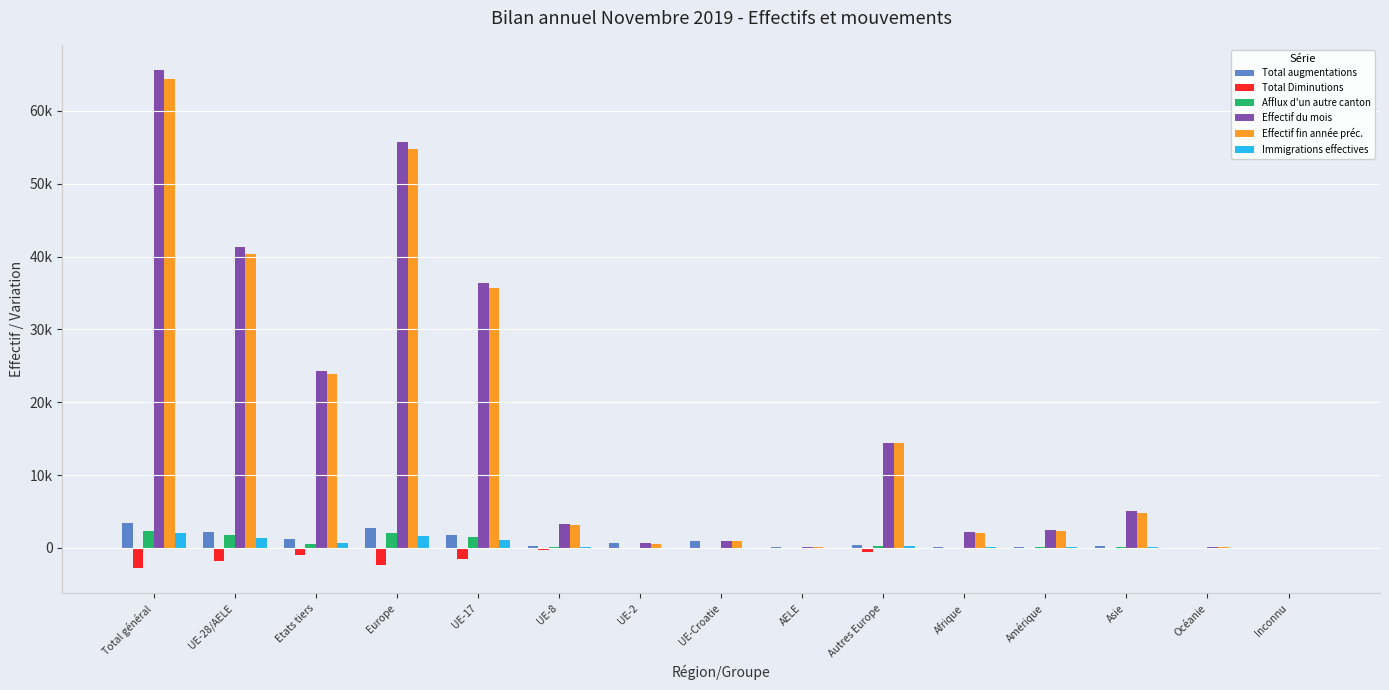

What is the label of the 11th bar from the right?

UE-17